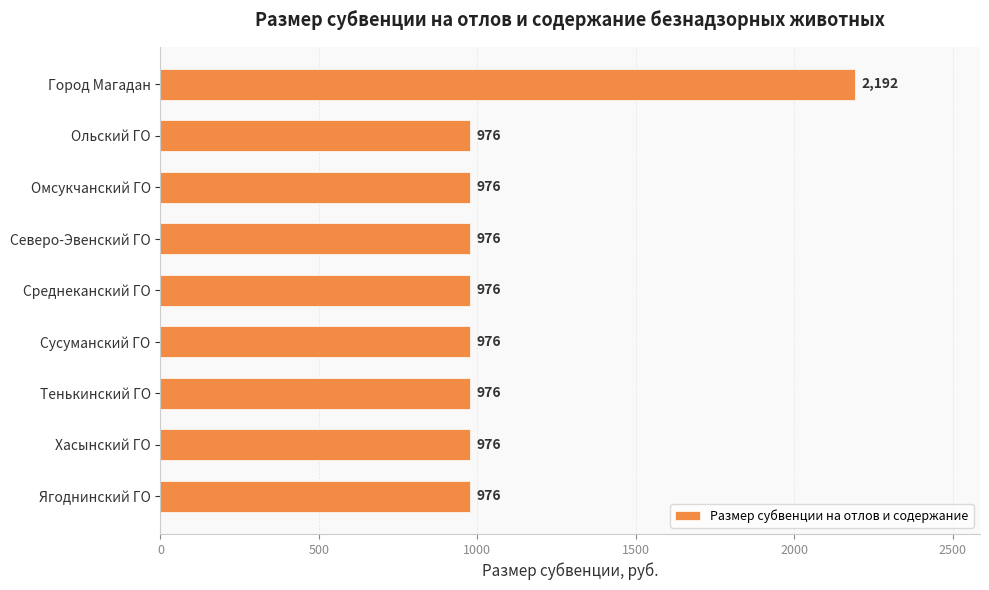

What is the approximate value at Северо-Эвенский ГО, to the nearest 50?

1000